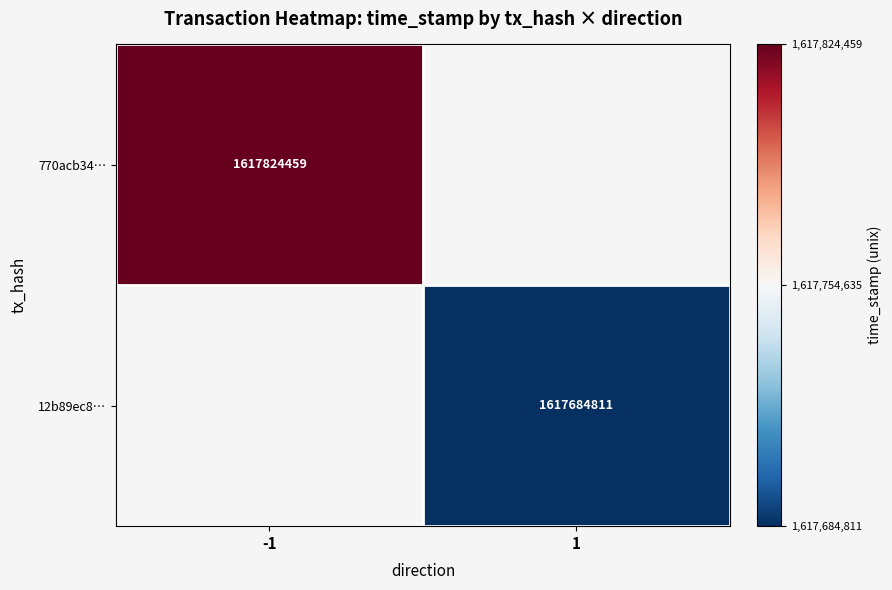

How many distinct data groups are displayed?

2